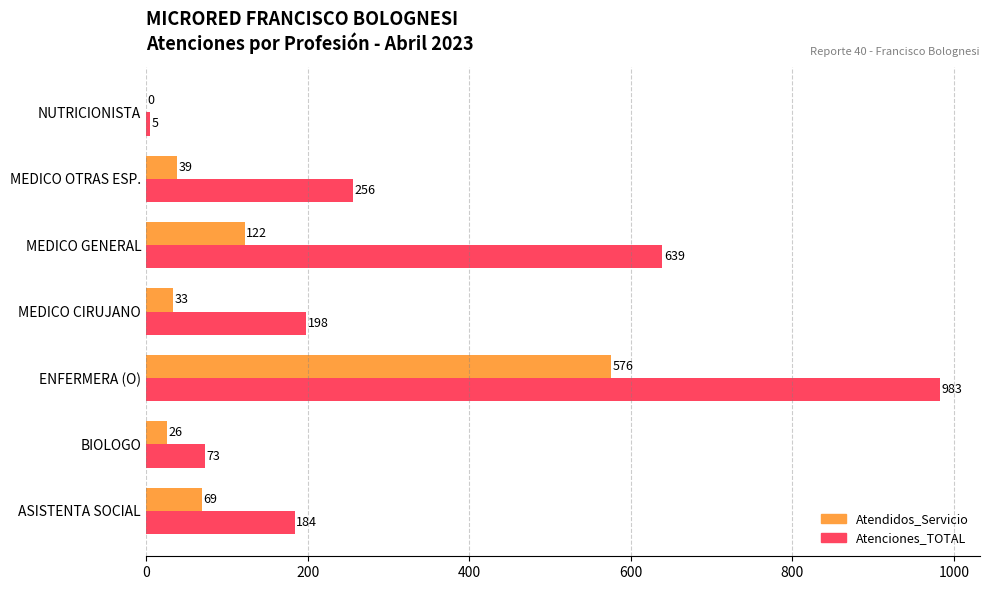

The Atenciones_TOTAL series shows 256 at MEDICO OTRAS ESP.. True or false?

True